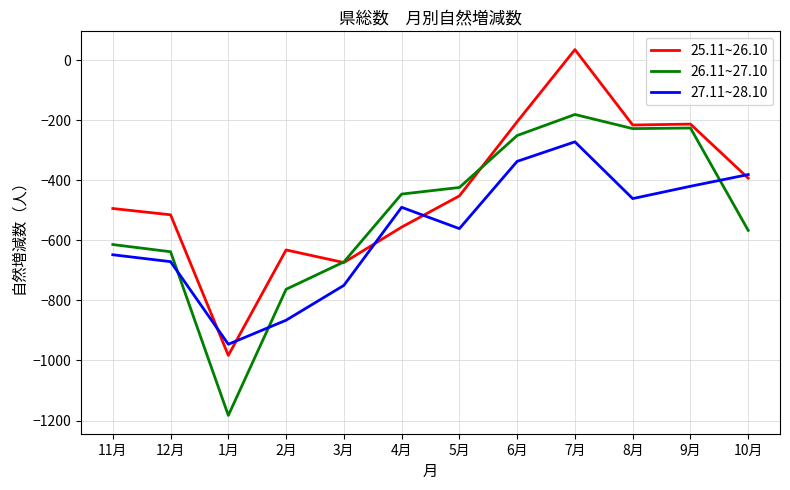

In 25.11~26.10, how many points are higher than both neighbors (excluding endpoints)?

3